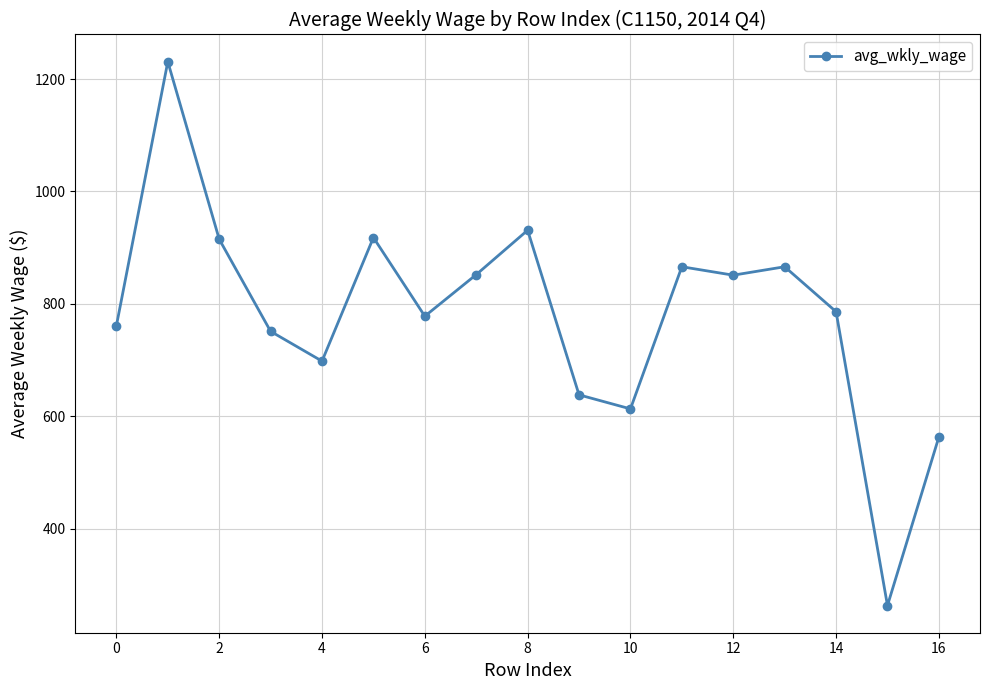

What is the value of the 7th point from the left?

778